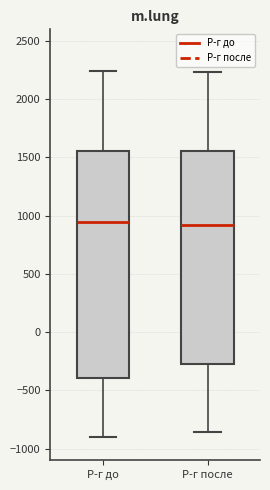

Reading left to right, transcribe this box plot: for each box, give where its median line is, the range the box spans, and where its two whiskers end, as read against the y-axis. The values are not printed on the chart, so give them approximately, as read against the axis.

Р-г до: median 950, box -400 to 1550, whiskers -900 to 2250
Р-г после: median 900, box -300 to 1550, whiskers -850 to 2250